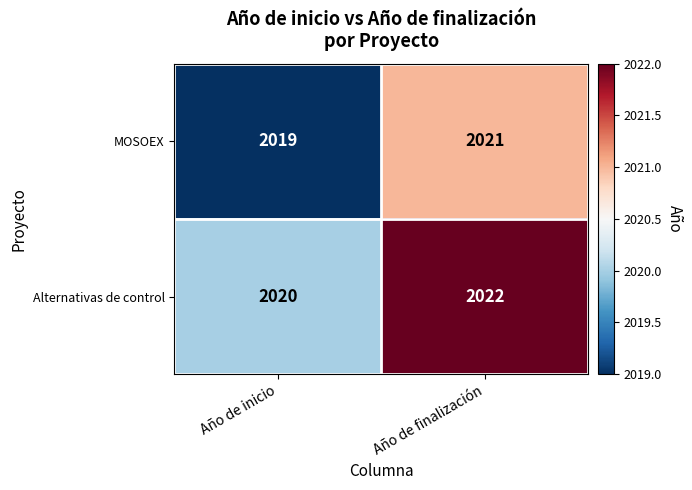

Which series has the largest total across all categories?

Alternativas de control